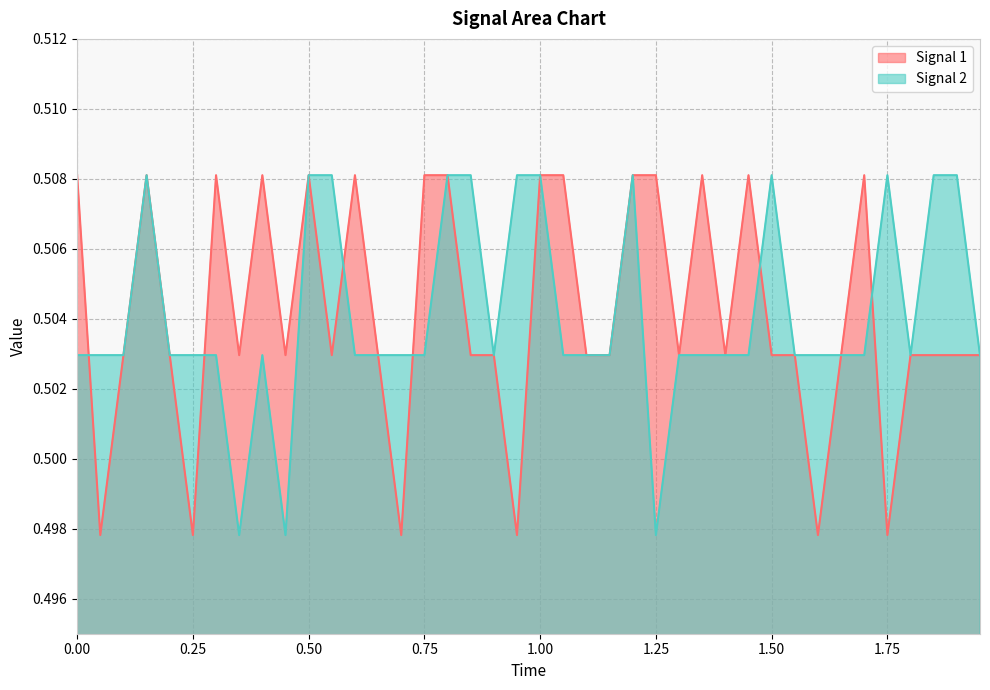

Count the Signal 2 values in the range 0 to 1.

40